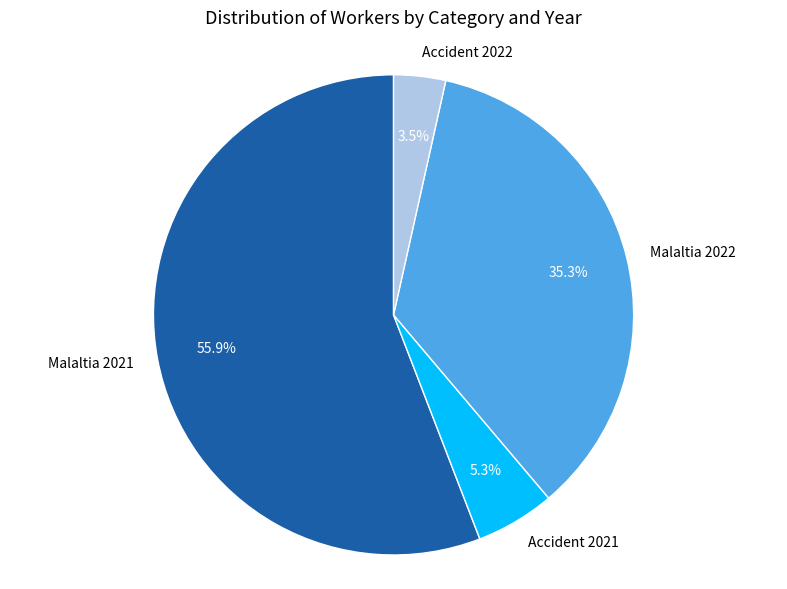

What portion of the pie excludes Malaltia 2021?

44.1%